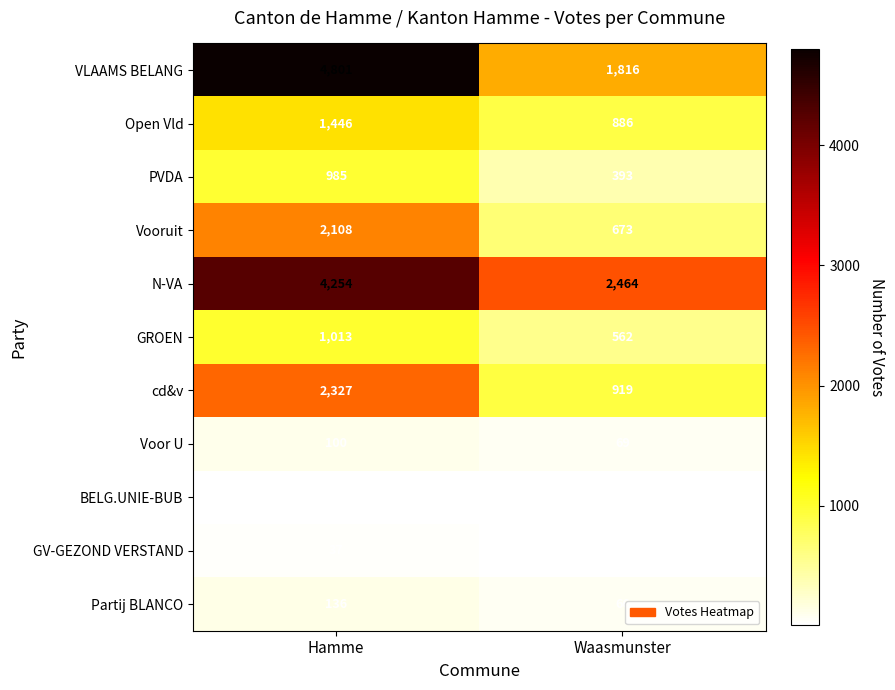

Which series changed the most between Hamme and Waasmunster?

VLAAMS BELANG